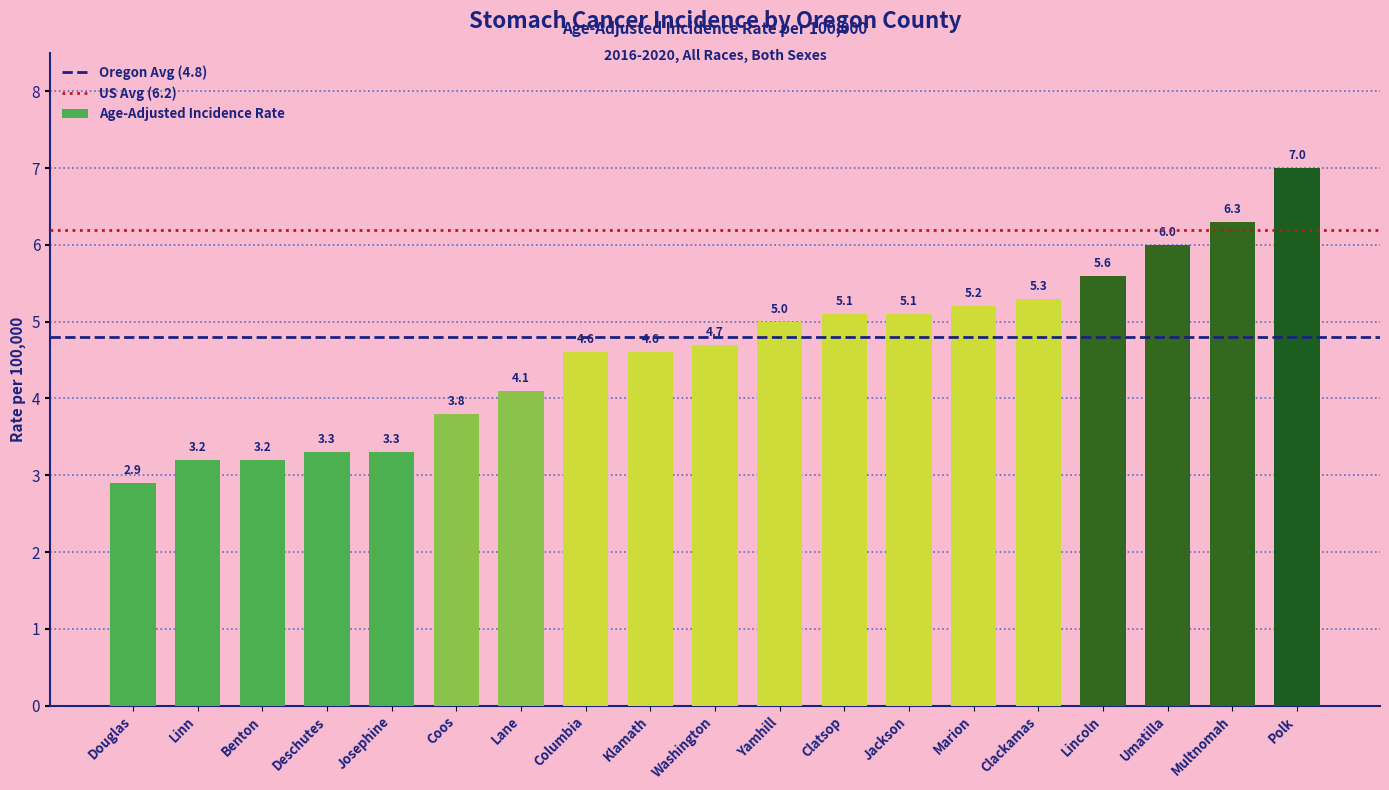

Does the chart contain any negative values?

No